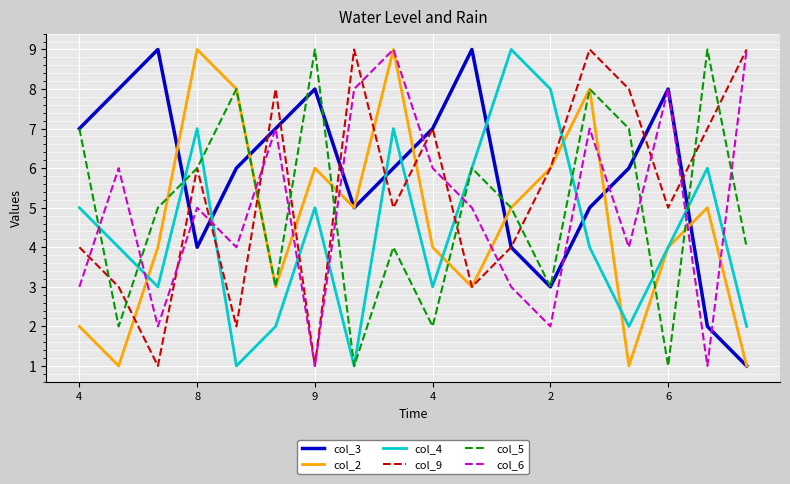

After their last crossing, which series has the higher values: col_4 or col_6?

col_6